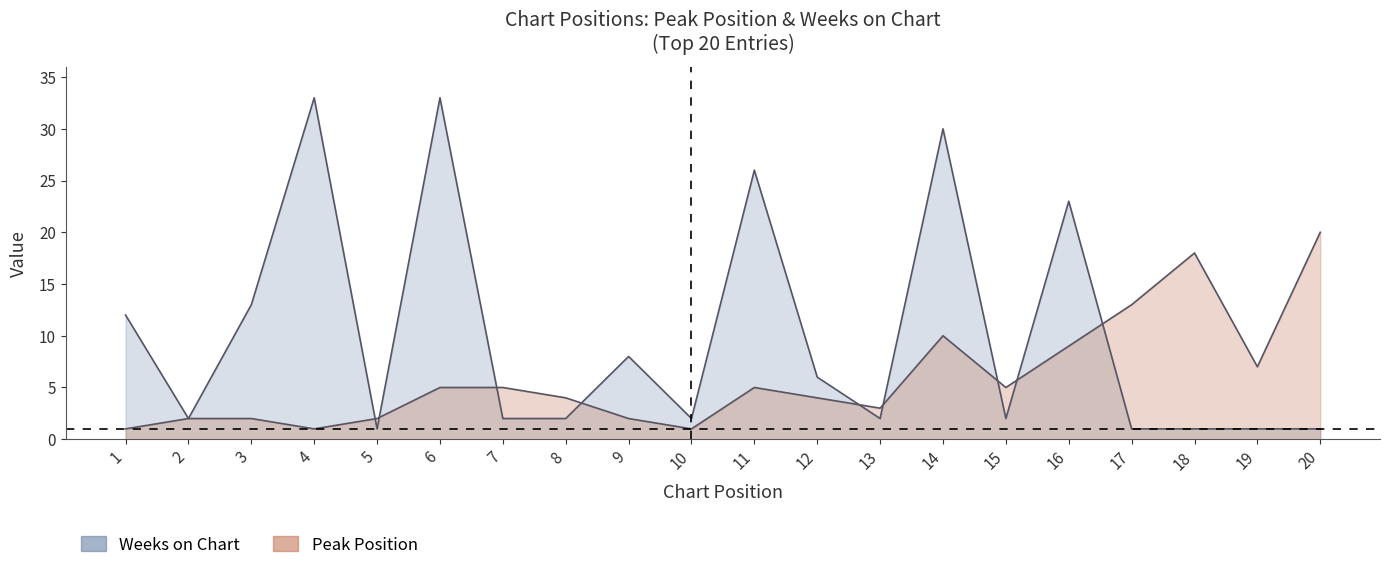

At which category does Weeks on Chart reach its first local valley?

2